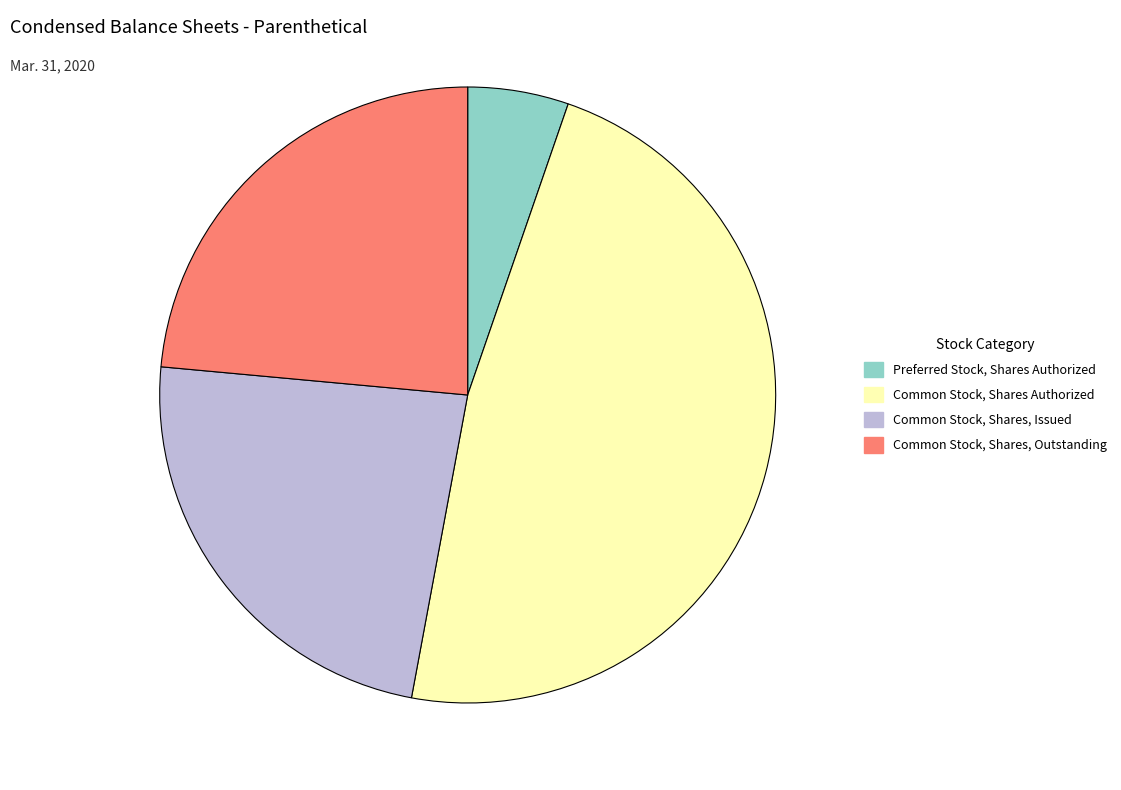

Is there a majority slice in this chart?

No